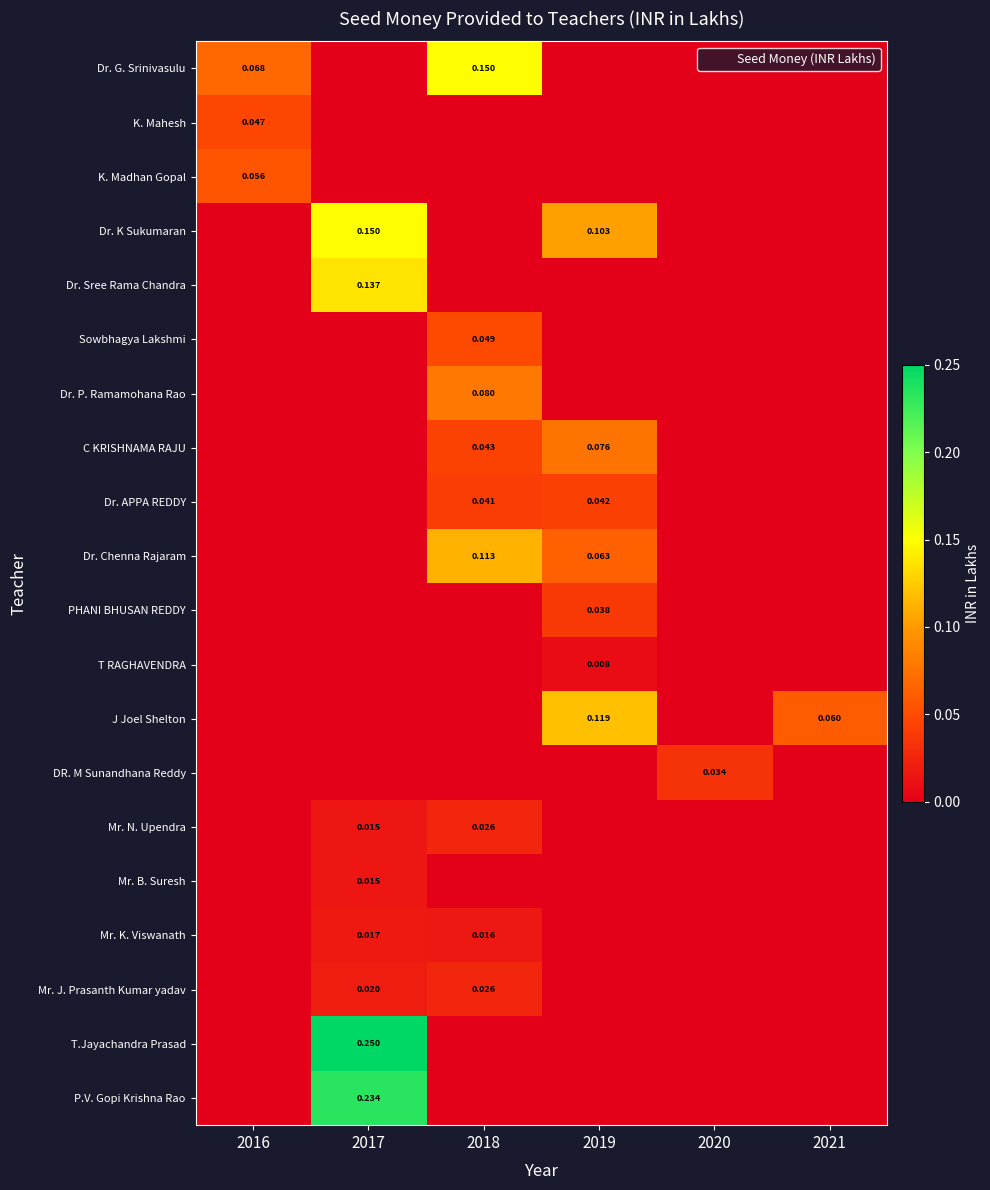

The value of Dr. Sree Rama Chandra at 2019 is 0.1. True or false?

False